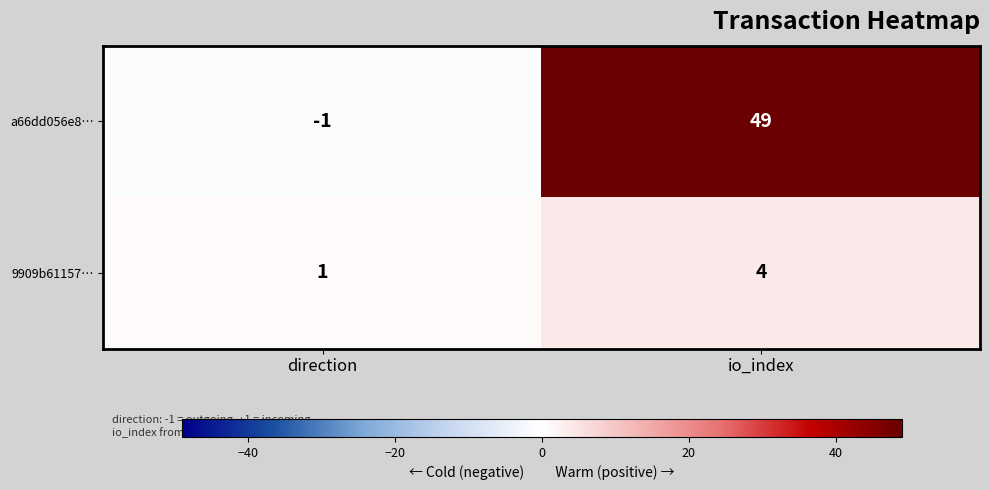

How many values in the a66dd056e8… series are below 49?

1